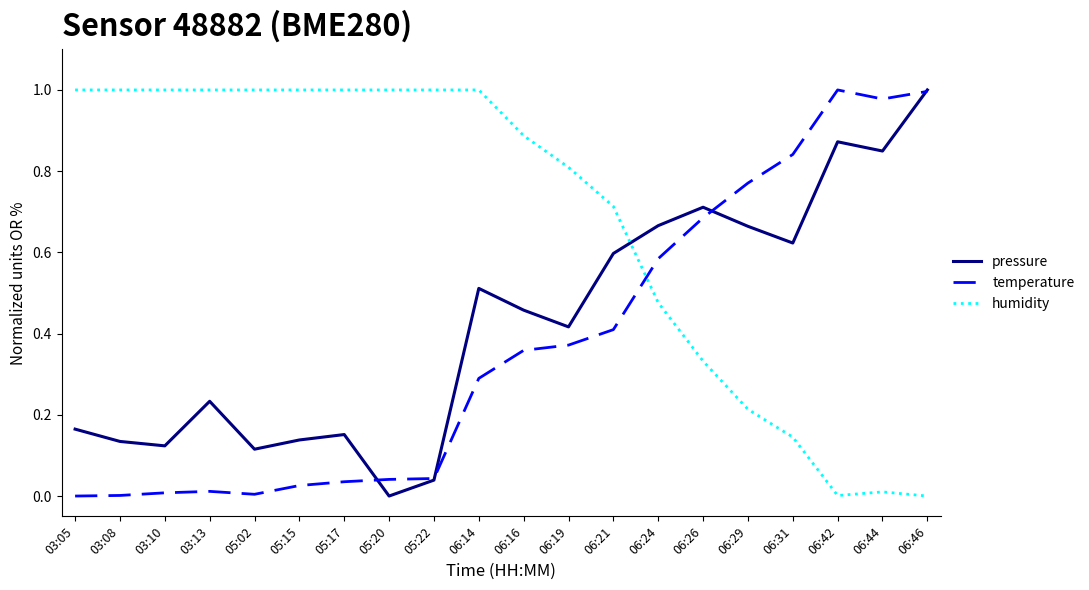

Where do humidity and temperature first cross each other?

06:21 and 06:24